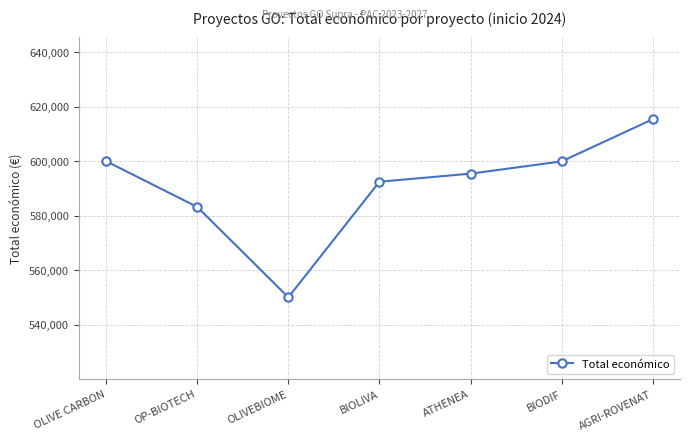

How many data points are less than 595436?

3